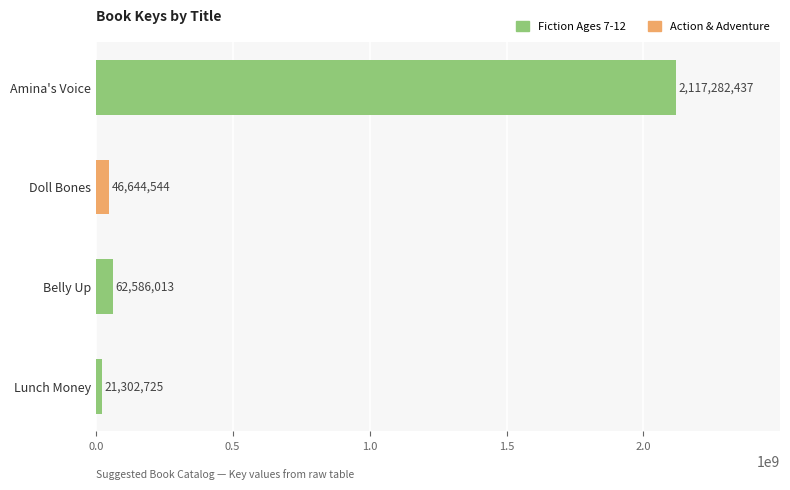

Reading bottom to top, list all the values displayed in this chart.

21302725	62586013	46644544	2117282437